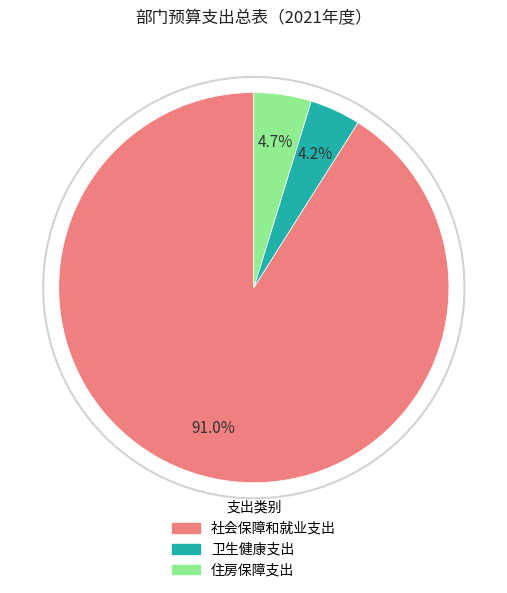

To the nearest percent, what is the difference between the largest and smallest slice percentages?

87%